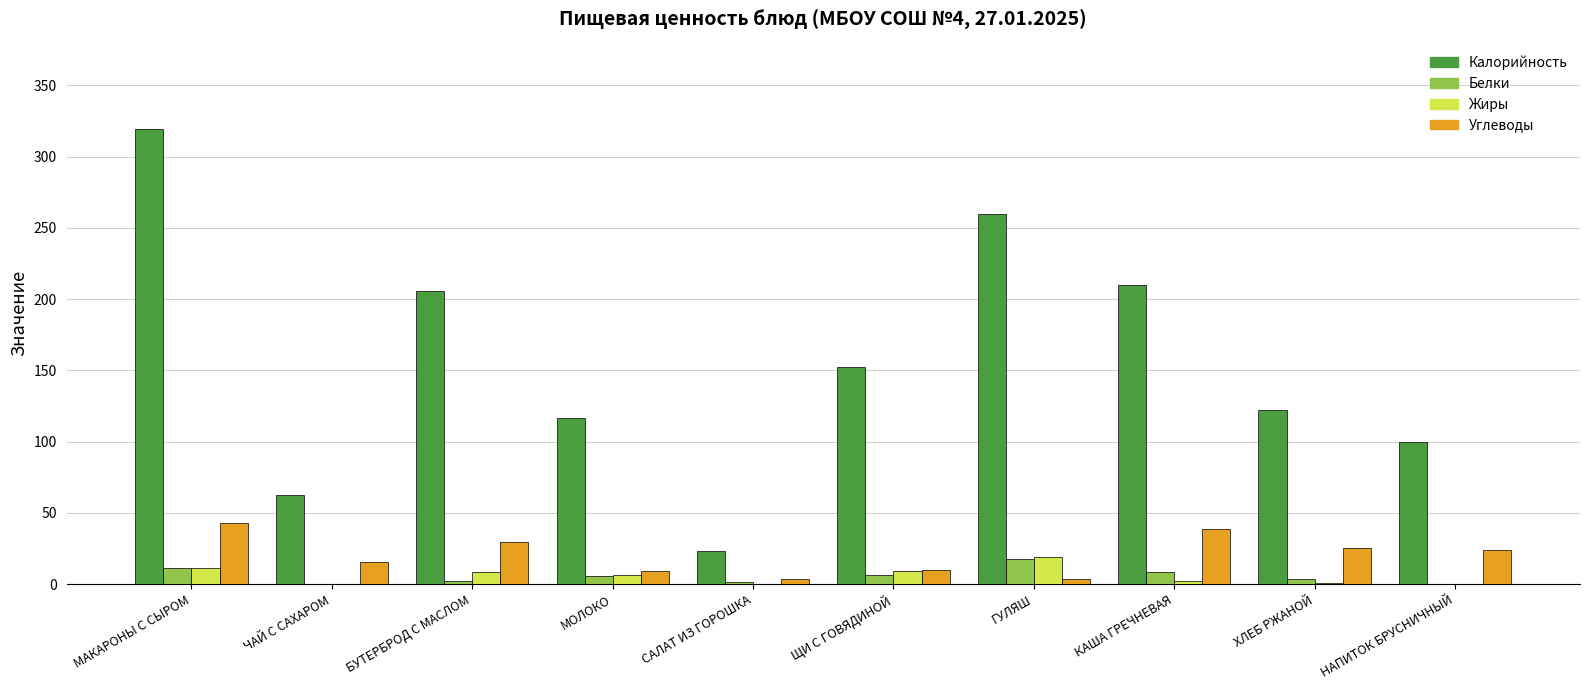

What is the maximum value shown in the chart?

319.7